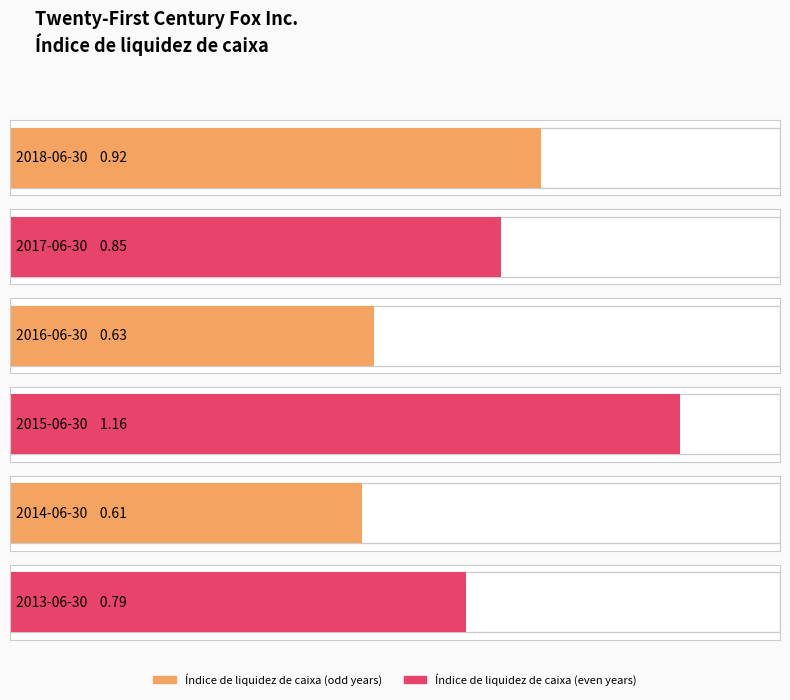

How many bars are there in total?

6